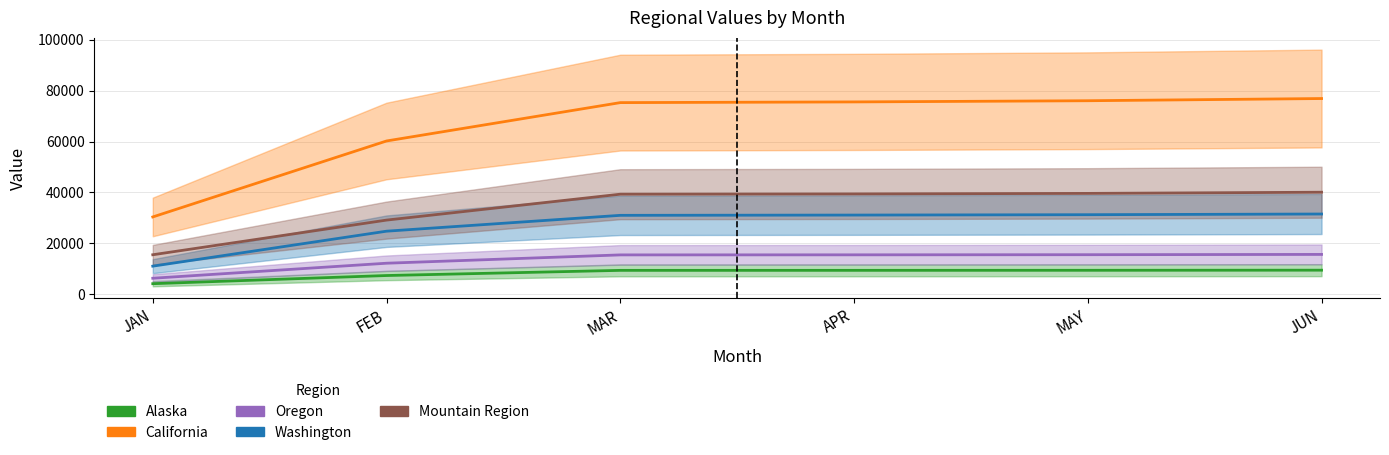

What position from the left is APR?

4